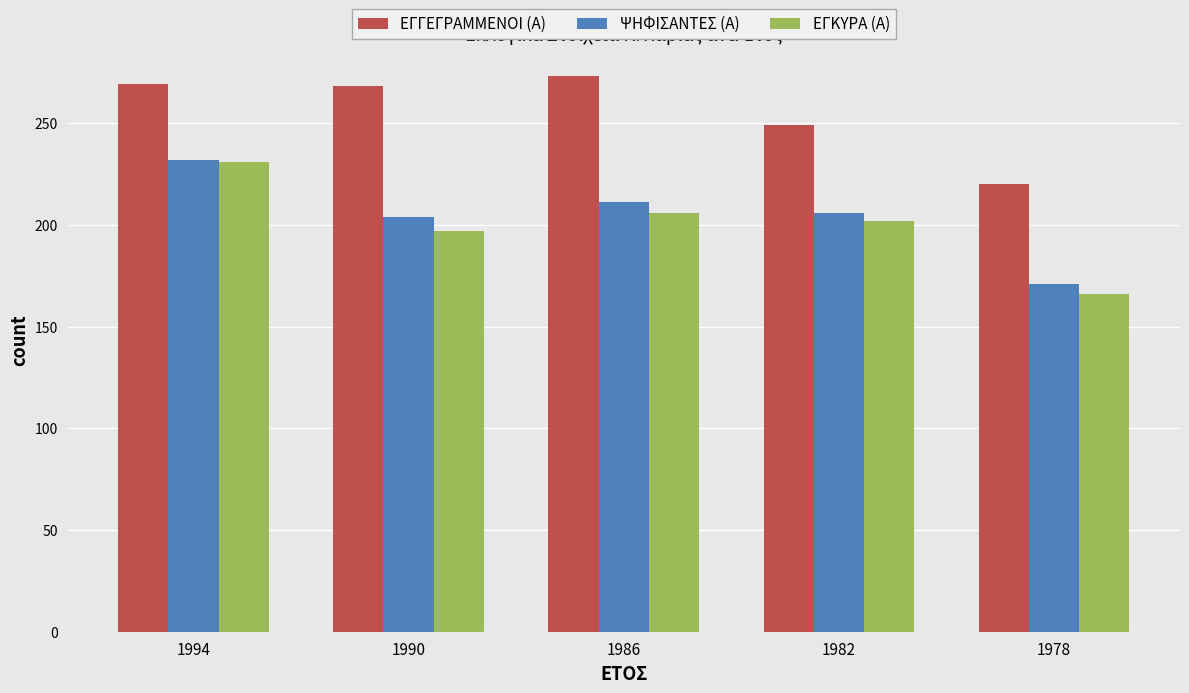

What is the sum of all ΕΓΓΕΓΡΑΜΜΕΝΟΙ (Α) values?

1279